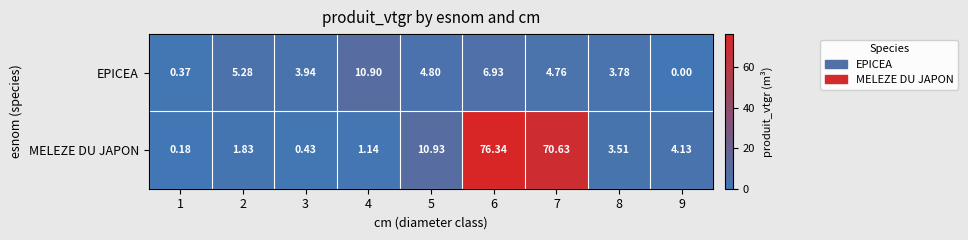

What is the spread (max minus min) of values at 8?

0.3